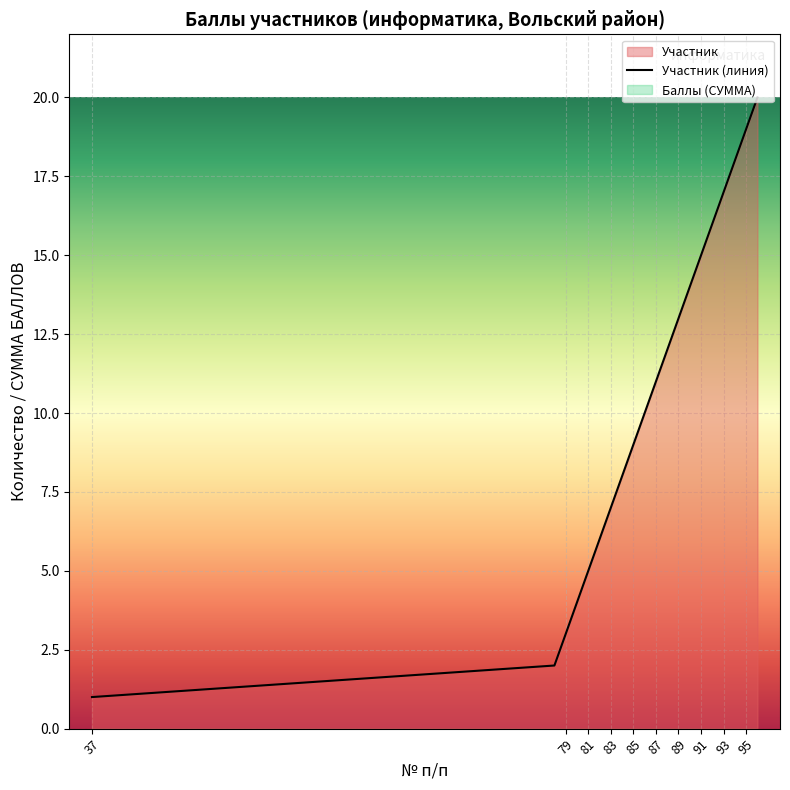

True or false: Участник (линия) has a value of 2 at 79.

False